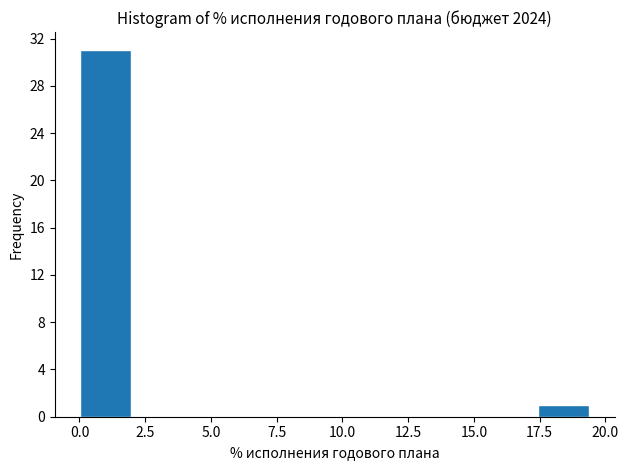

Read against the x-axis, roughly where is the centre of the tallest bar?

1.0